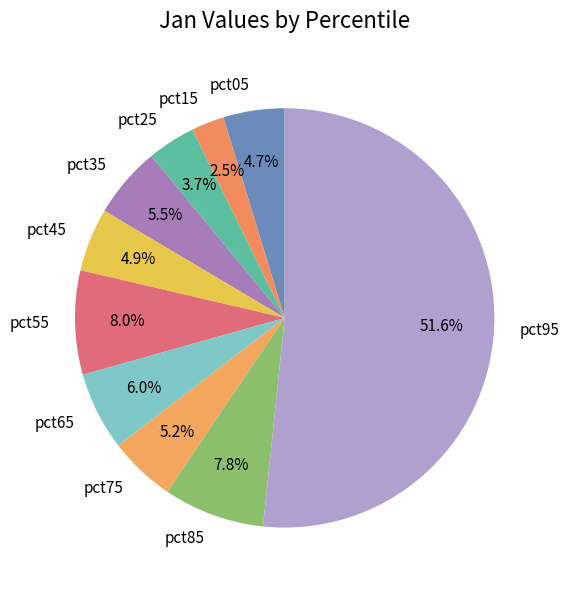

To the nearest percent, what is the difference between the pct35 and pct15 slice percentages?

3%